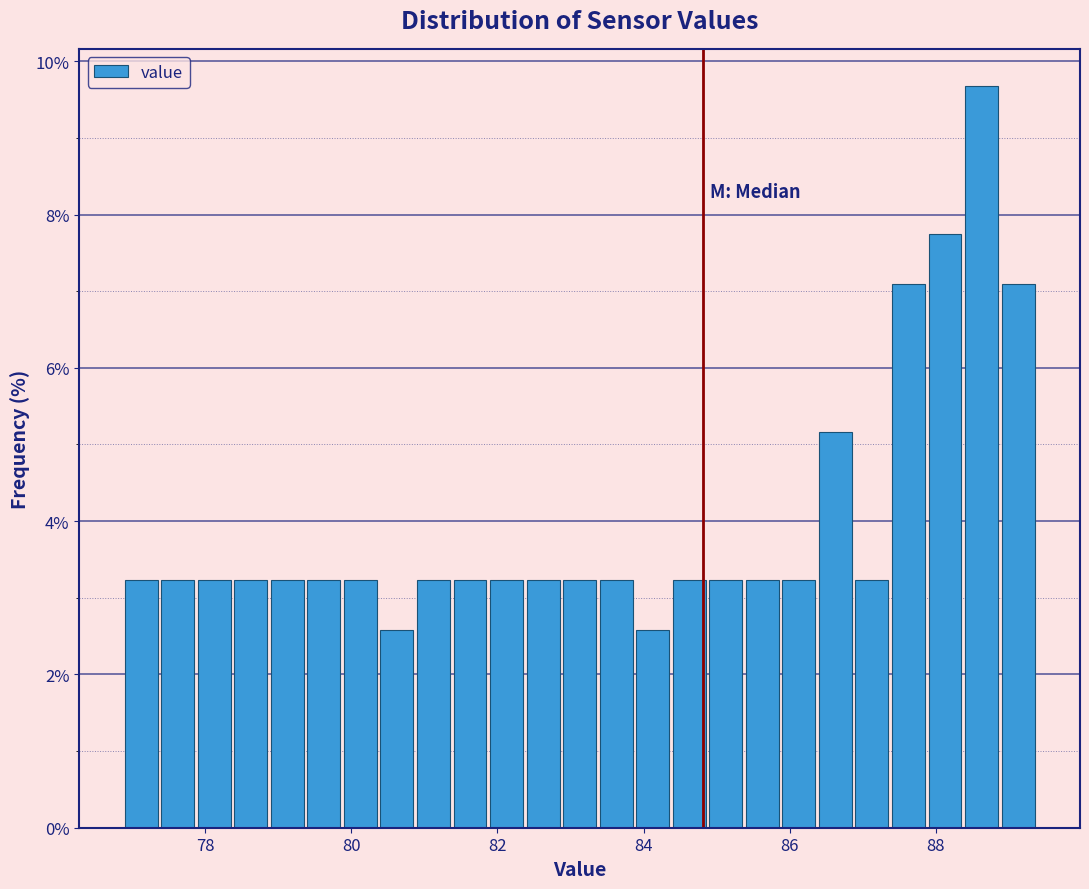

Read against the x-axis, roughly where is the centre of the tallest bar?

88.6